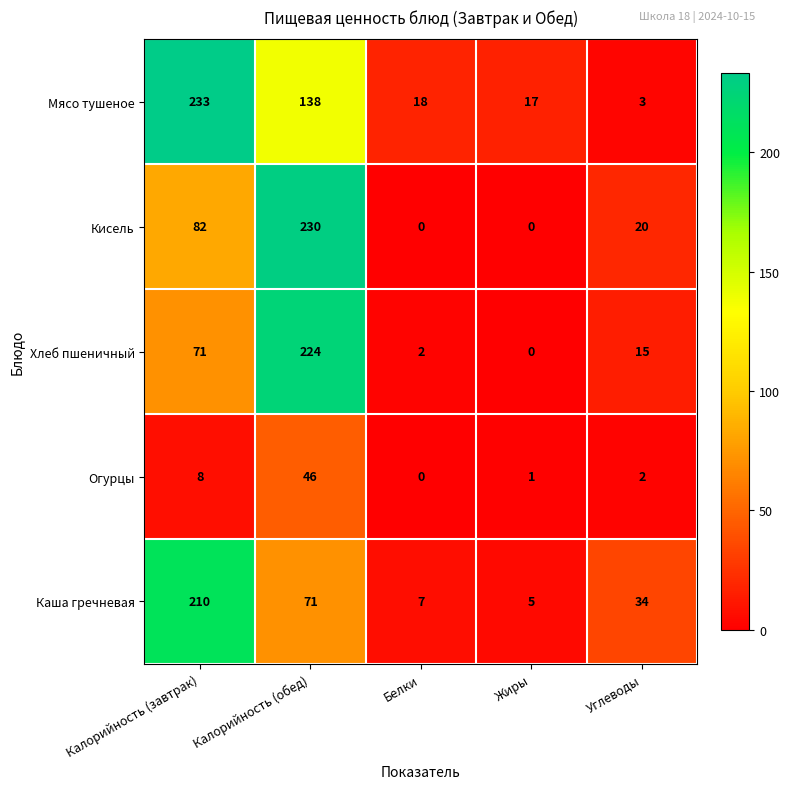

Which series has the largest total across all categories?

Мясо тушеное